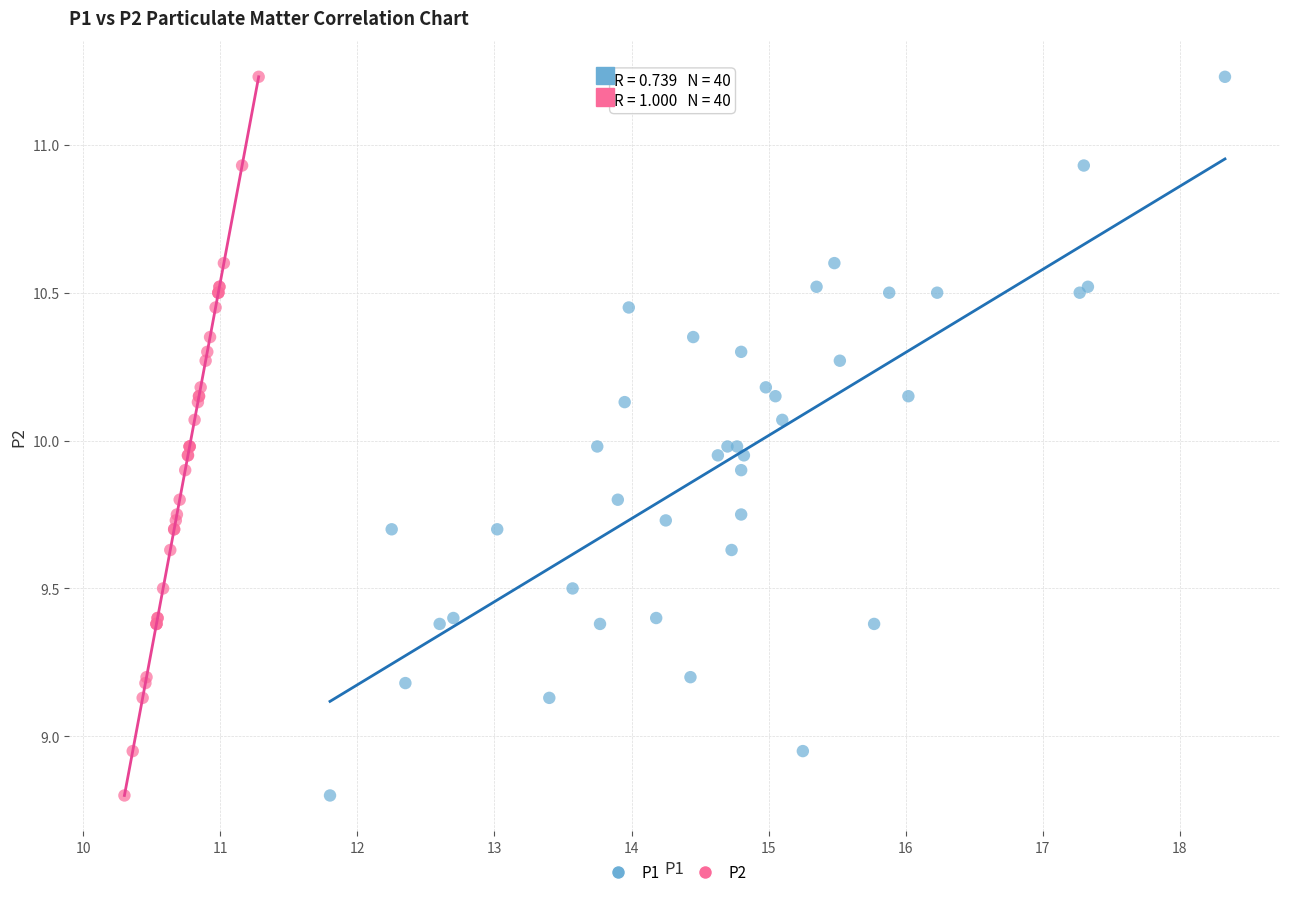

What are all the series names shown in the legend?

P1, P2